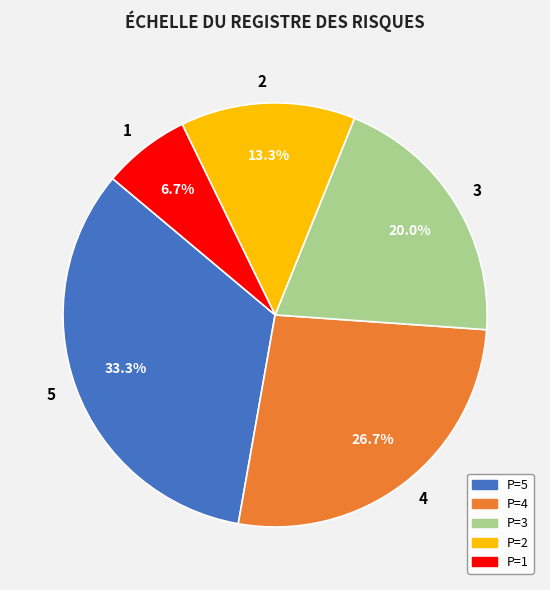

Does 1 represent more than half of the total?

No